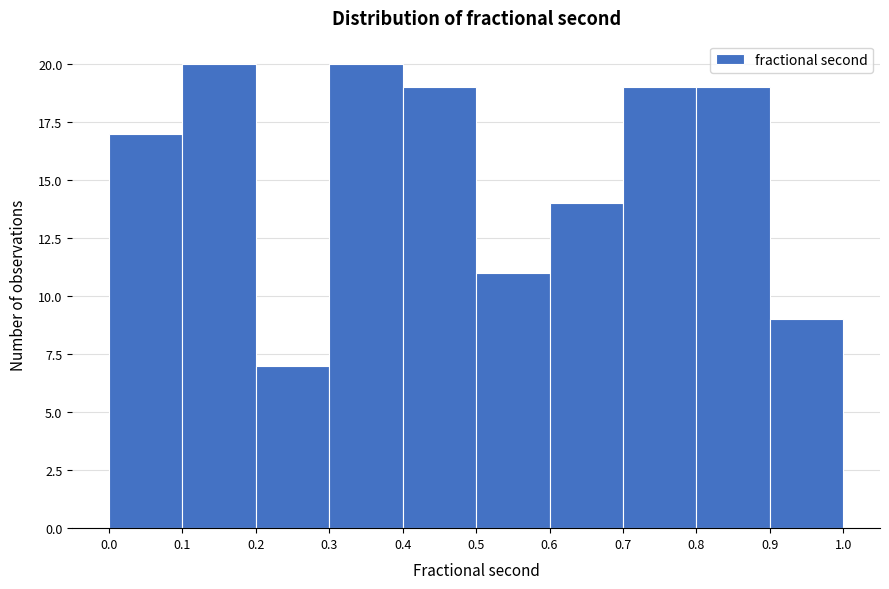

Reading left to right, list every bar in this chart as the range it spans on the x-axis followed by its height. The values are not printed on the chart, so give them approximately, as read against the axis.

0.0 to 0.1: 17
0.1 to 0.2: 20
0.2 to 0.3: 7
0.3 to 0.4: 20
0.4 to 0.5: 19
0.5 to 0.6: 11
0.6 to 0.7: 14
0.7 to 0.8: 19
0.8 to 0.9: 19
0.9 to 1.0: 9